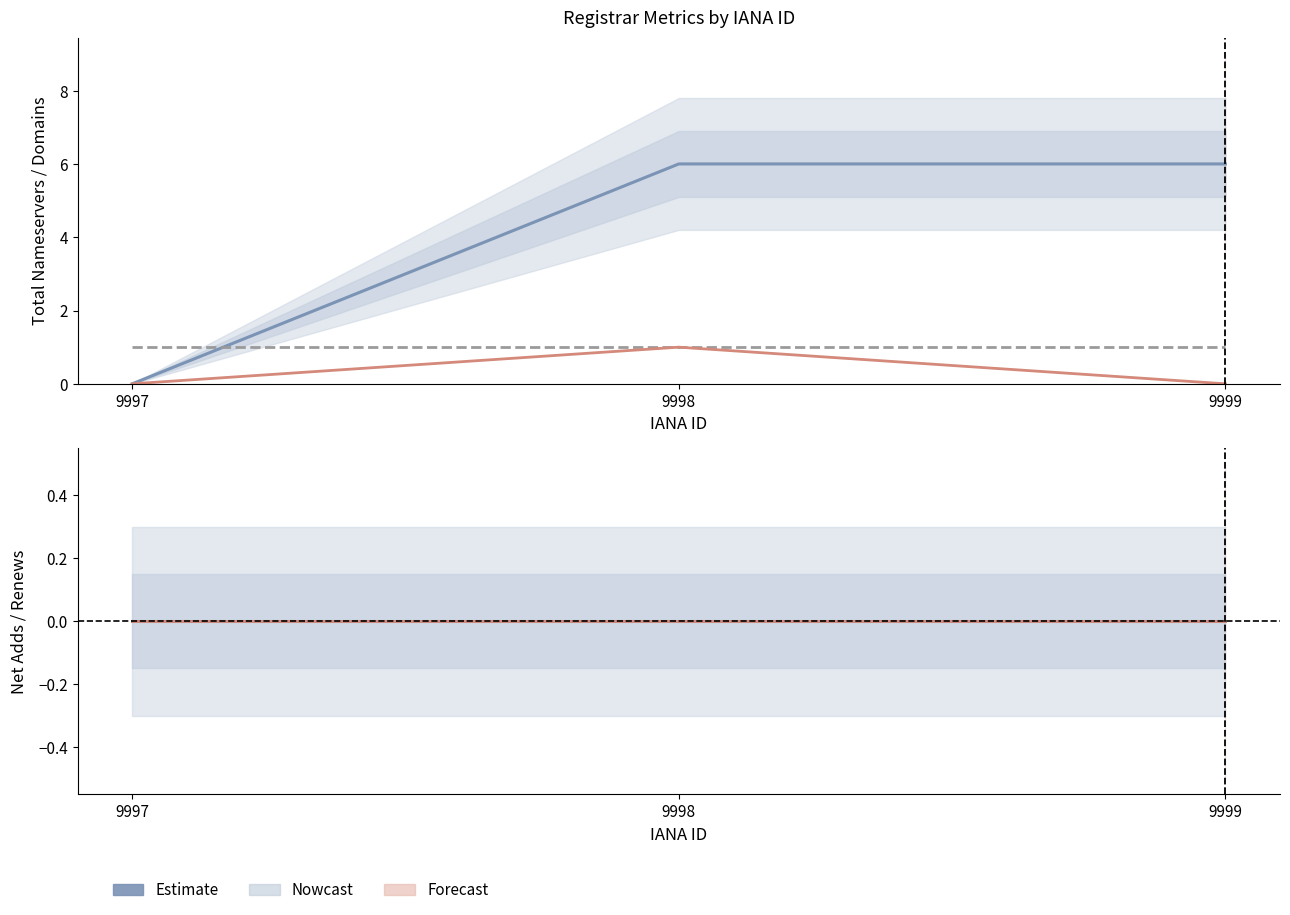

At 9998, list the series in order from largest to smallest.

total-nameservers, total-domains, net-renews-1-yr, net-adds-1-yr, net-adds-2-yr, net-adds-3-yr